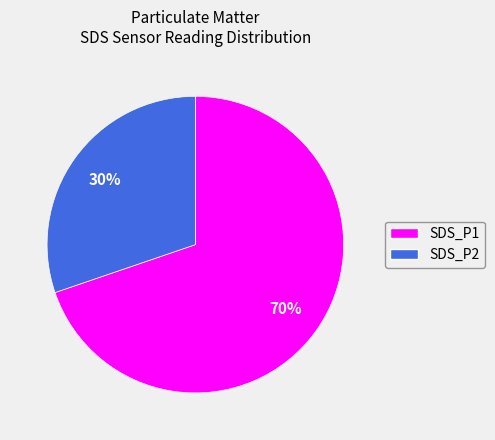

What percentage is the SDS_P1 slice, to the nearest percent?

70%